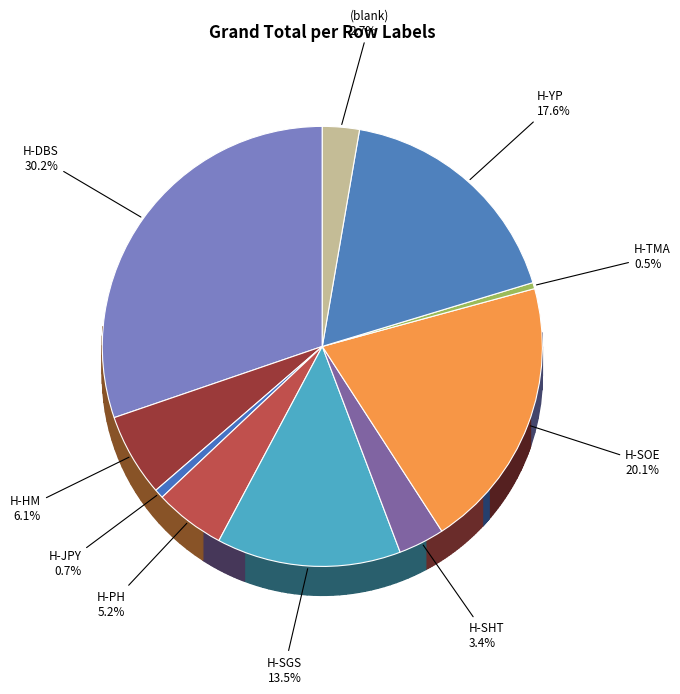

To the nearest percent, what portion does H-YP represent?

18%